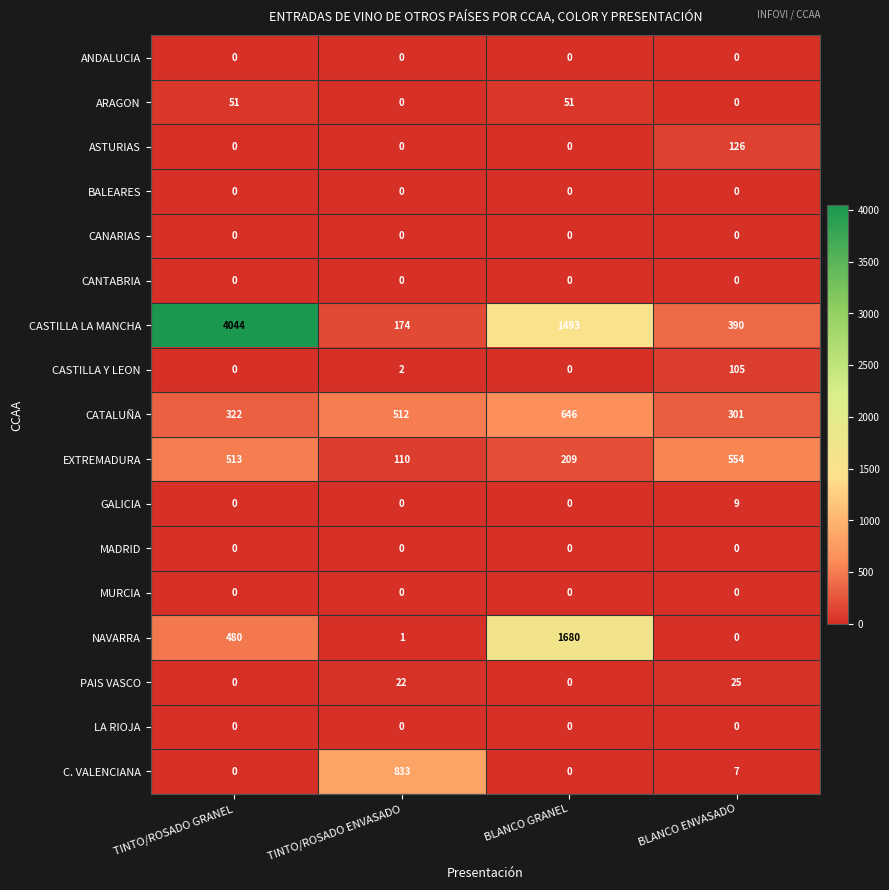

At how many categories does at least one series exceed 1635?

2